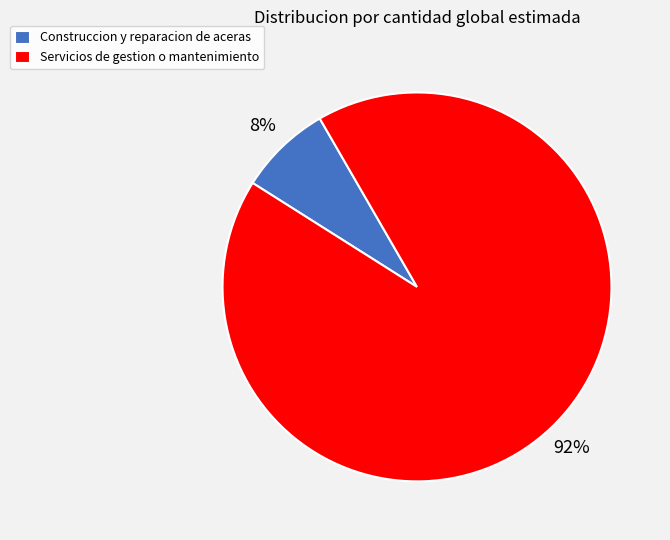

What percentage is the Construccion y reparacion de aceras slice, to the nearest percent?

8%